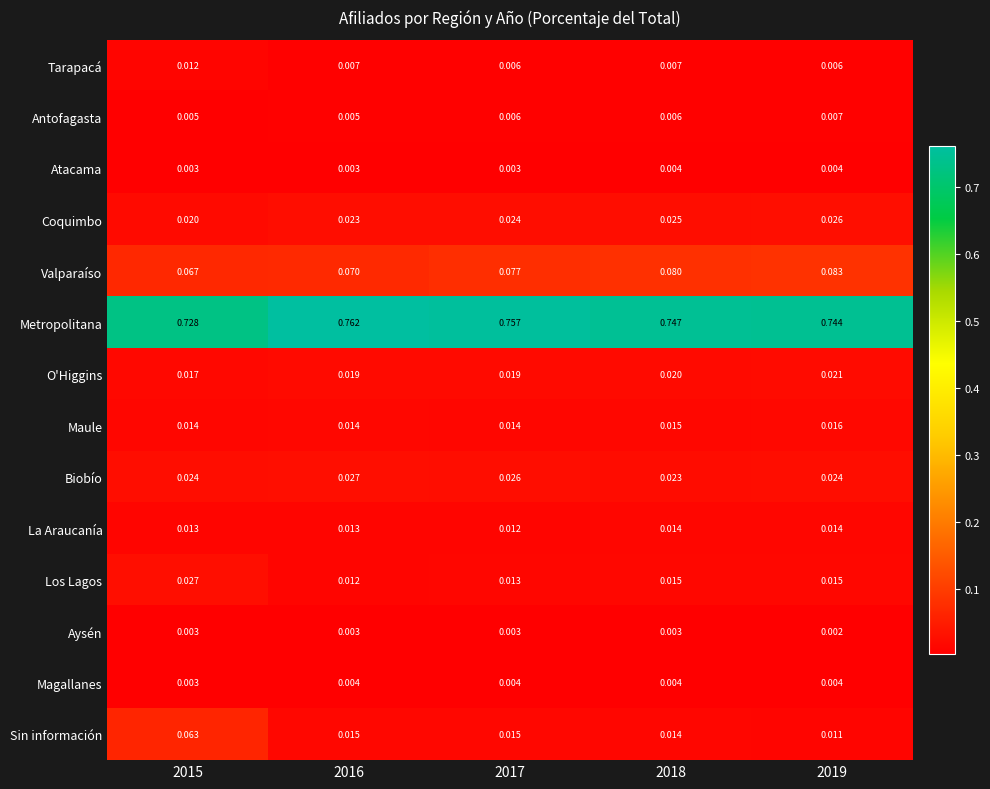

Is the value of Los Lagos at 2018 greater than the value of Maule at 2016?

Yes